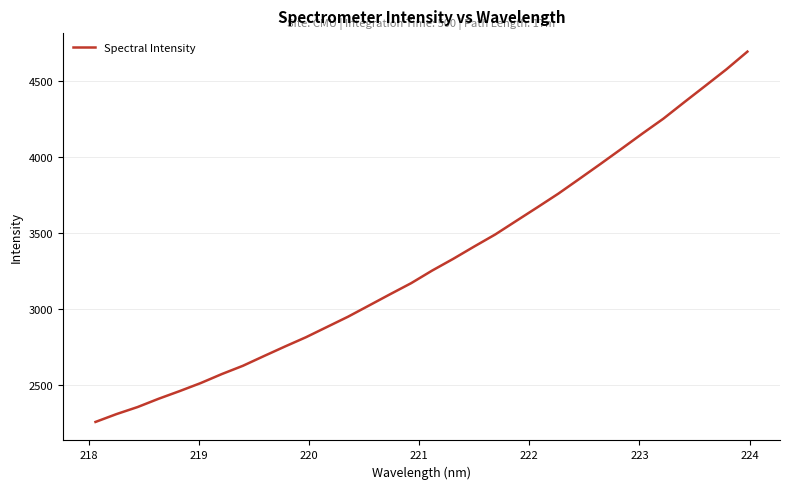

What is the minimum value shown in the chart?

2257.5